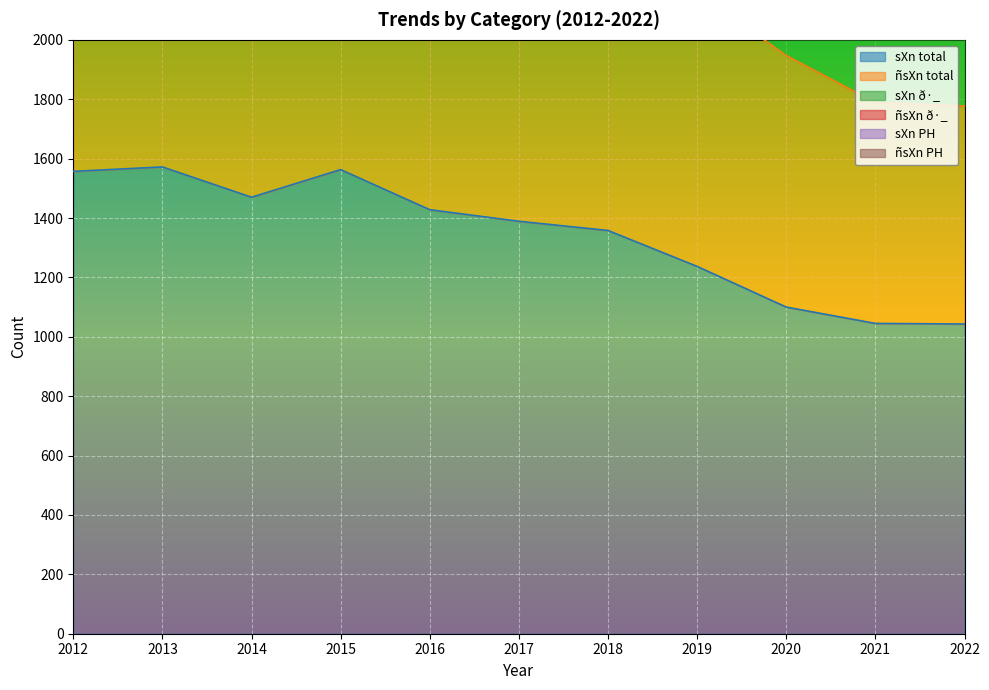

What is the difference between the second highest and minimum values in the ñsXn PH series?

1180